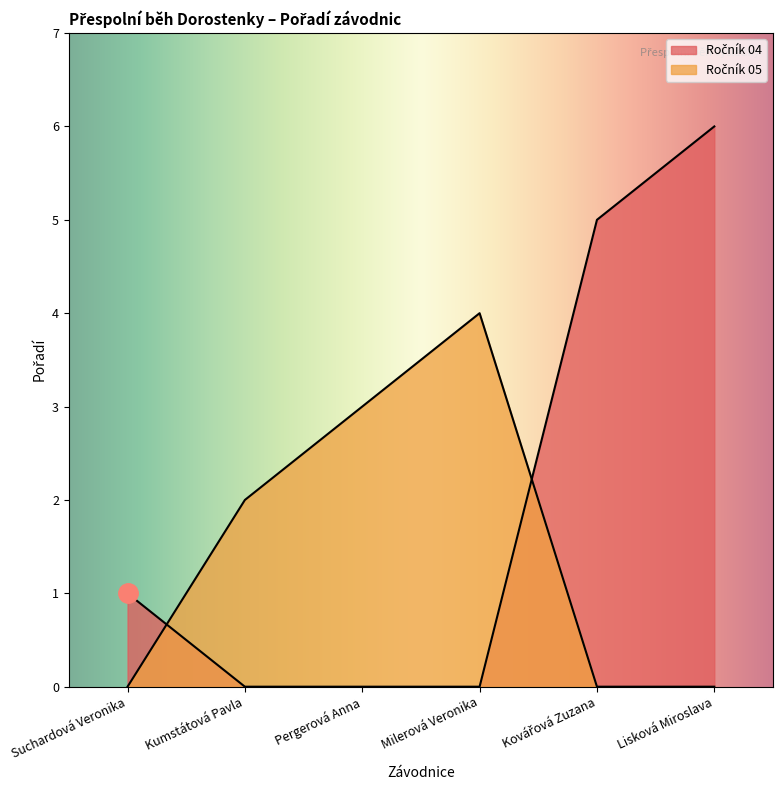

At which label is the value closest to 3?

Pergerová Anna